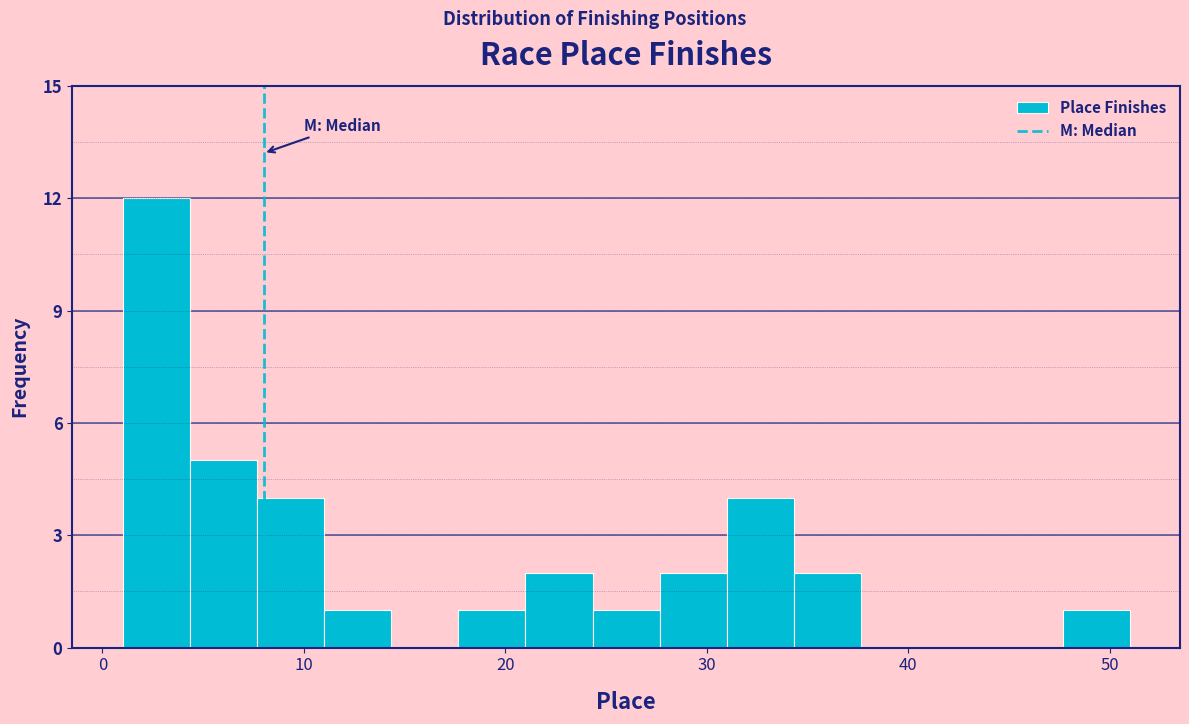

Read against the x-axis, roughly where is the centre of the tallest bar?

3